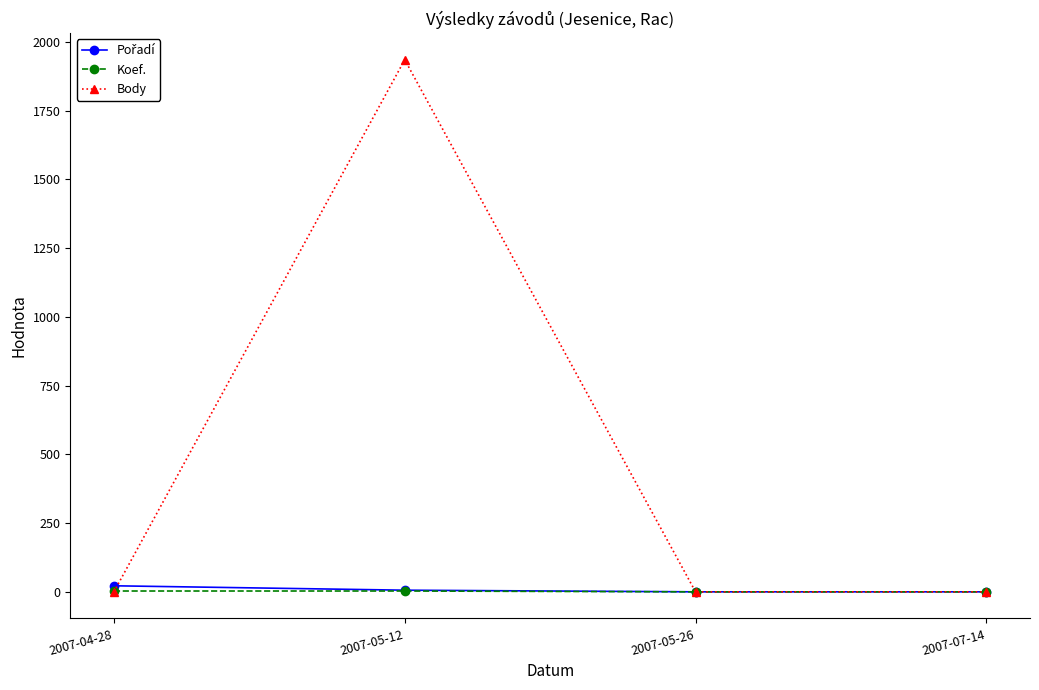

Between 2007-05-12 and 2007-07-14, which series saw the biggest shift?

Body